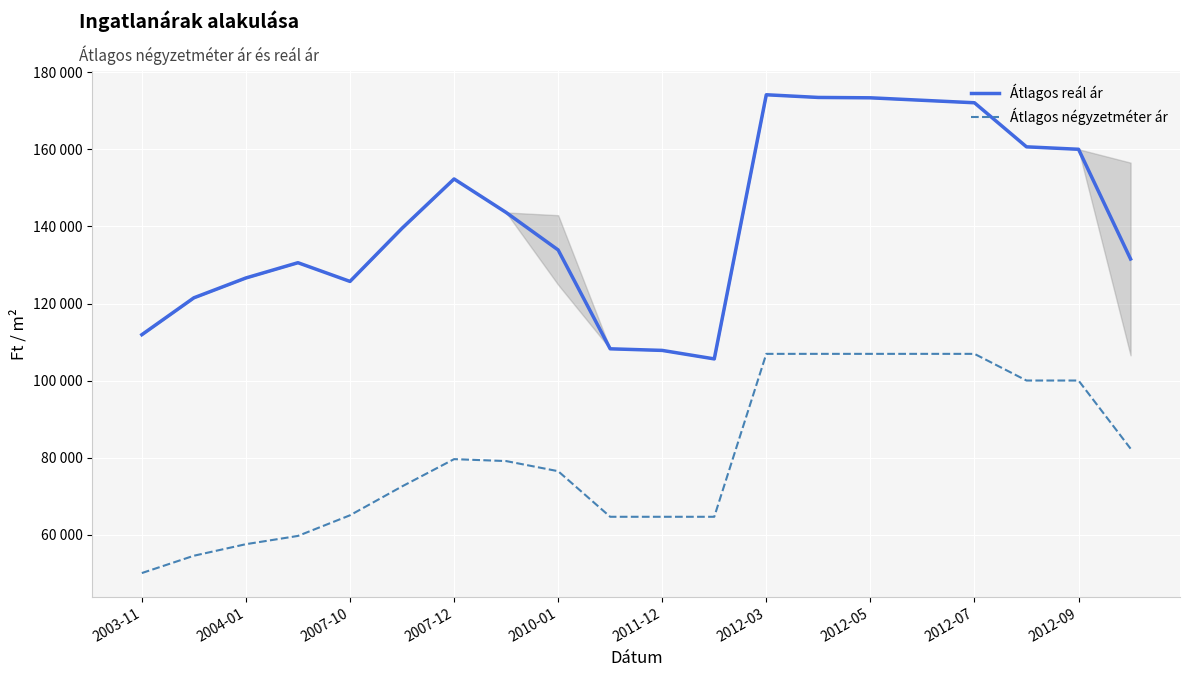

Which series has the widest spread of values?

Átlagos reál ár